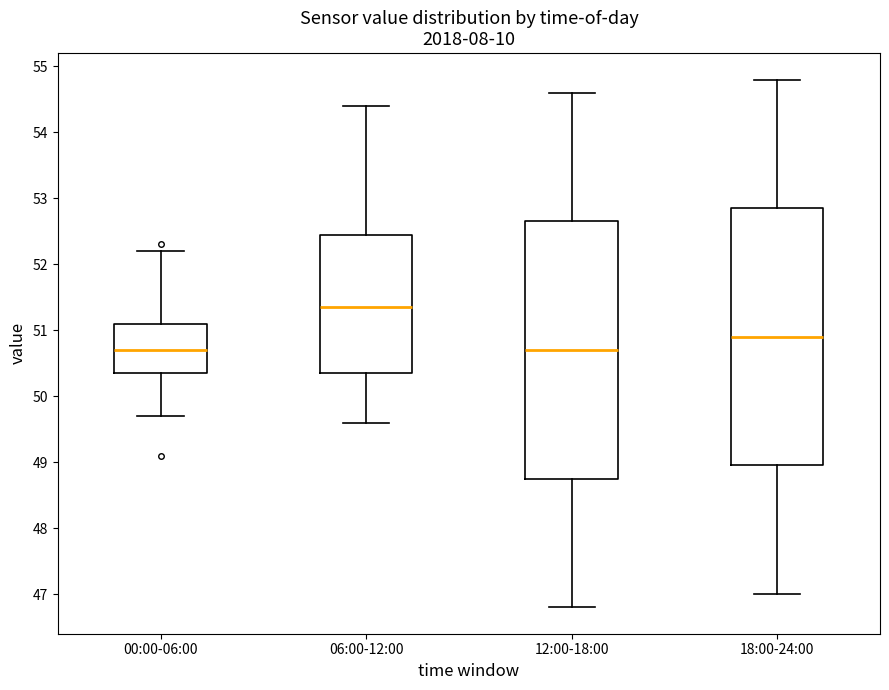

Reading left to right, read every box against the y-axis: the position of its median line, the range the box covers, and the ends of its whiskers. The values are not printed on the chart, so give them approximately, as read against the axis.

00:00-06:00: median 50.7, box 50.4 to 51.1, whiskers 49.7 to 52.2
06:00-12:00: median 51.4, box 50.4 to 52.5, whiskers 49.6 to 54.4
12:00-18:00: median 50.7, box 48.8 to 52.7, whiskers 46.8 to 54.6
18:00-24:00: median 50.9, box 49.0 to 52.9, whiskers 47.0 to 54.8